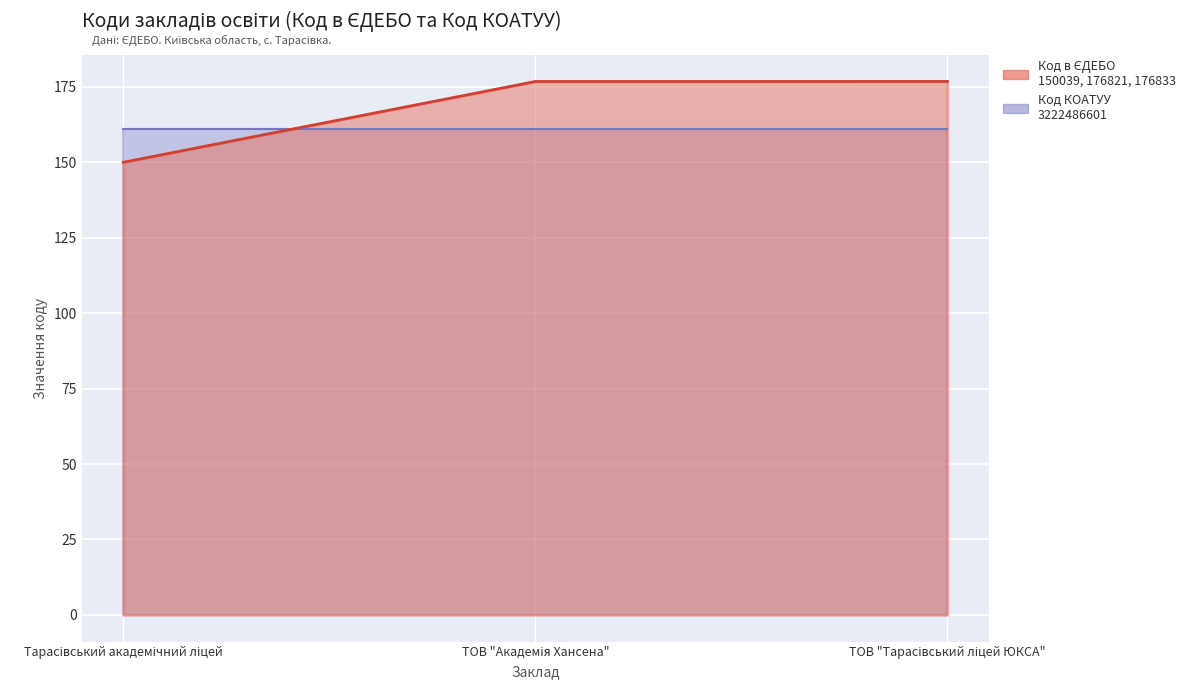

What is the change in value from Тарасівський академічний ліцей to ТОВ "Тарасівський ліцей ЮКСА"?

+26.8